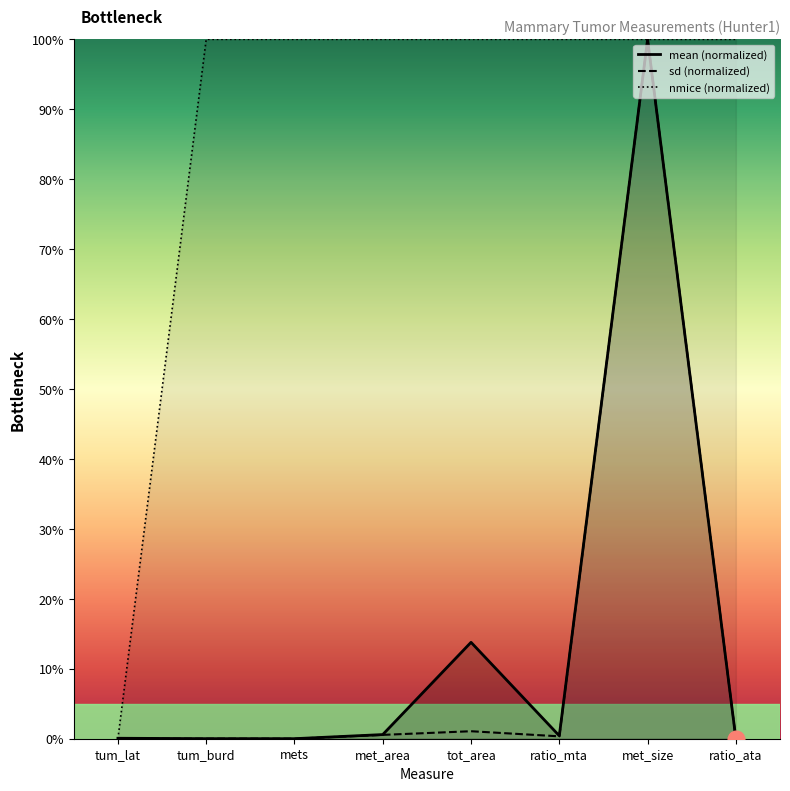

Where is the first local maximum for mean (normalized)?

tot_area